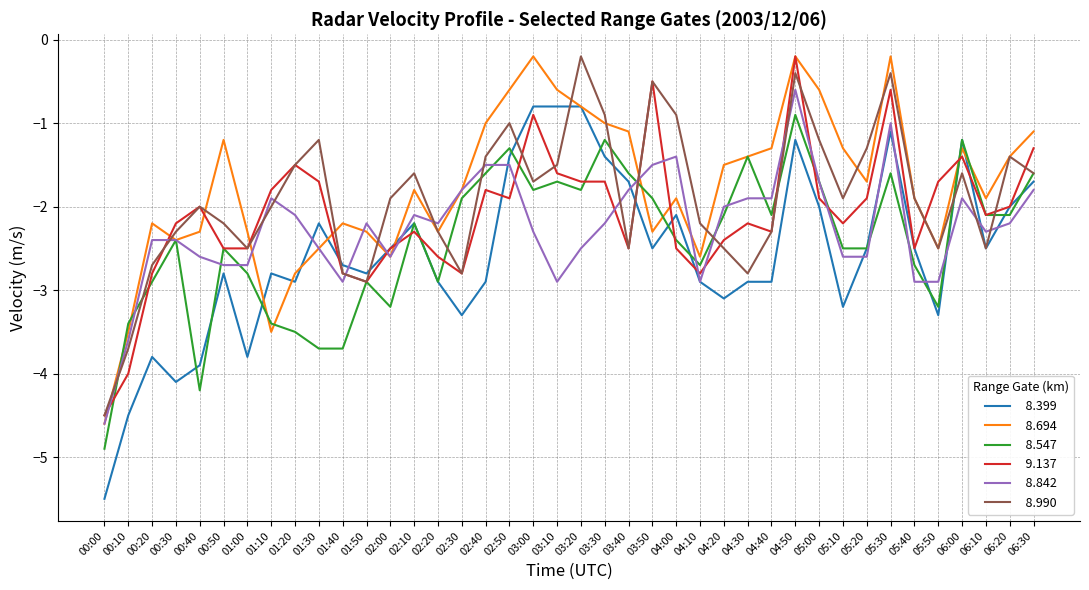

What is the difference between the highest and lowest values at 03:10?

2.3